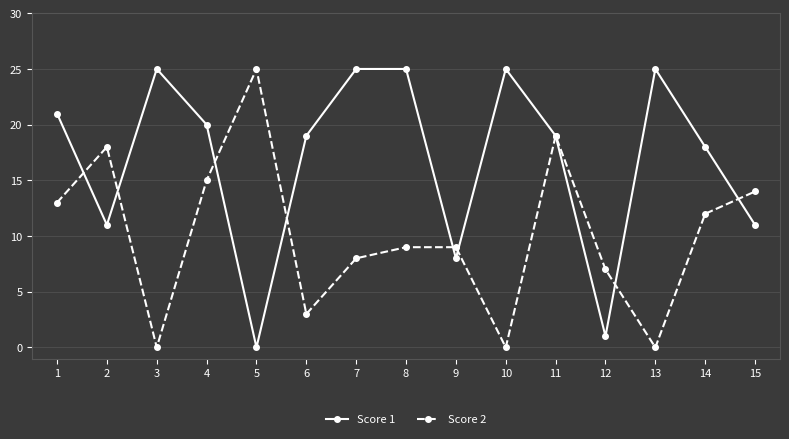

What is the value of the Score 1 point at the 11th from the left?

19